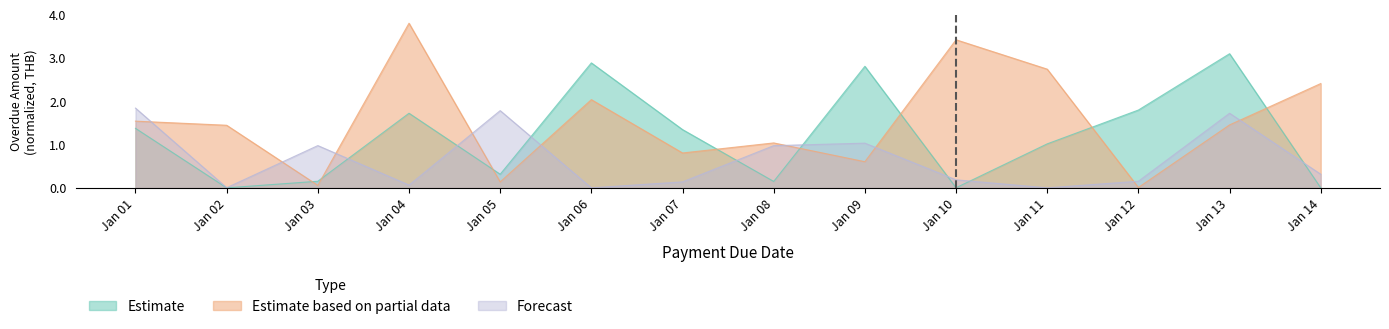

What is the difference between the second highest and minimum values in the Forecast series?

1.8